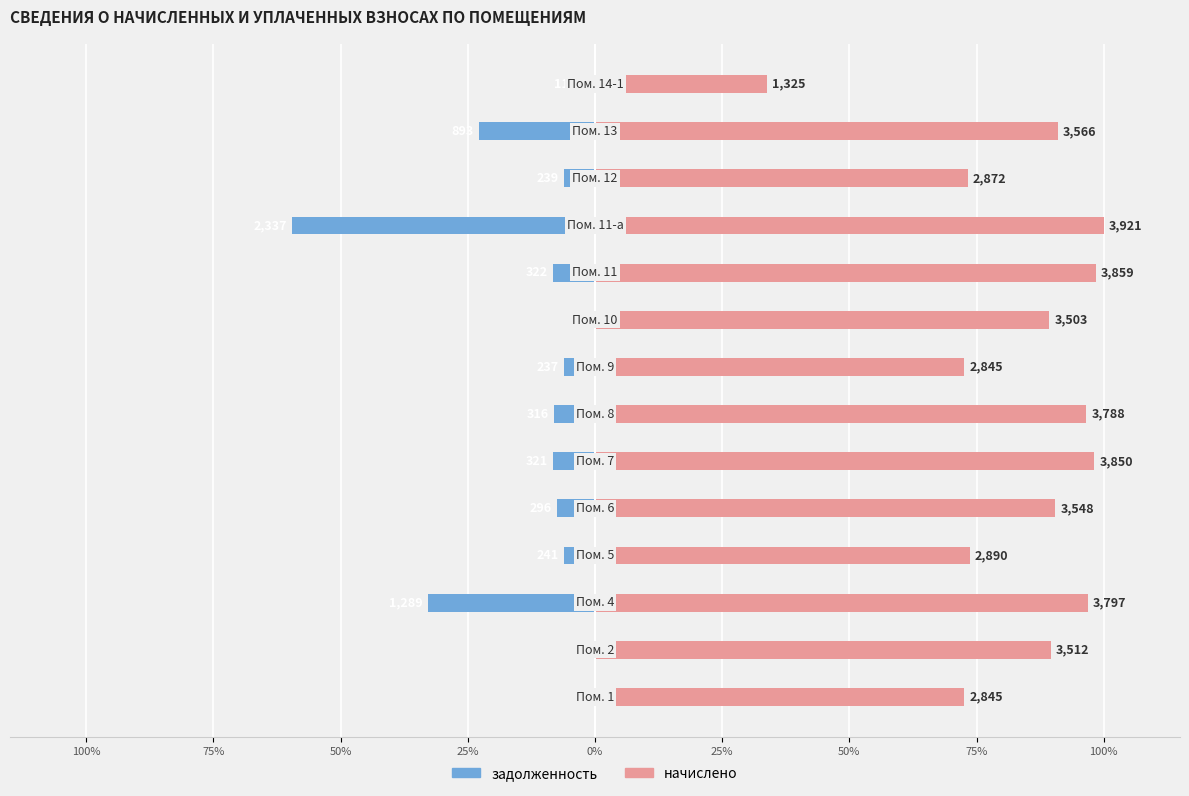

How many series are shown in this chart?

2